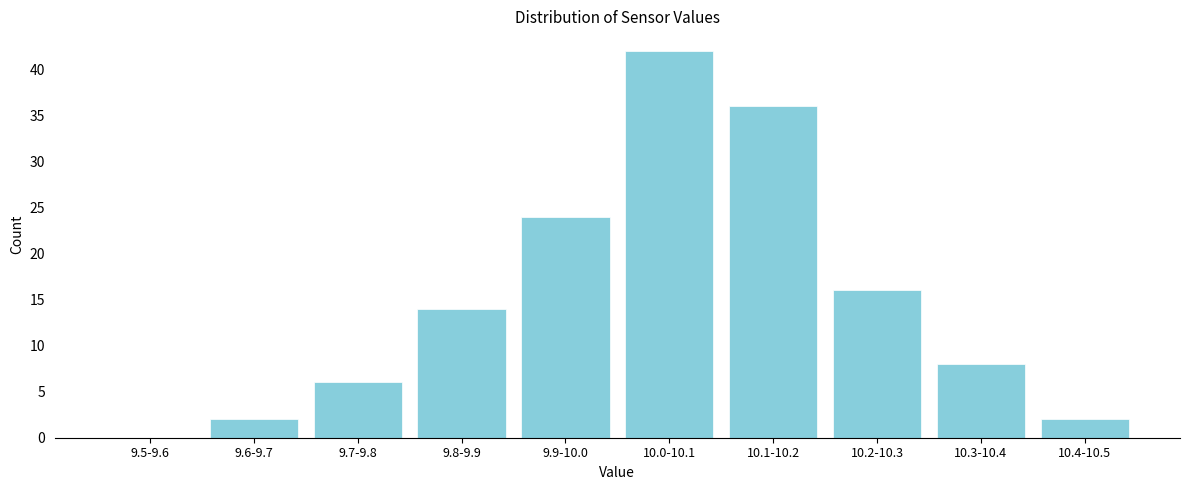

Reading right to left, list all the values displayed in this chart.

10.4-10.5=2	10.3-10.4=8	10.2-10.3=16	10.1-10.2=36	10.0-10.1=42	9.9-10.0=24	9.8-9.9=14	9.7-9.8=6	9.6-9.7=2	9.5-9.6=0